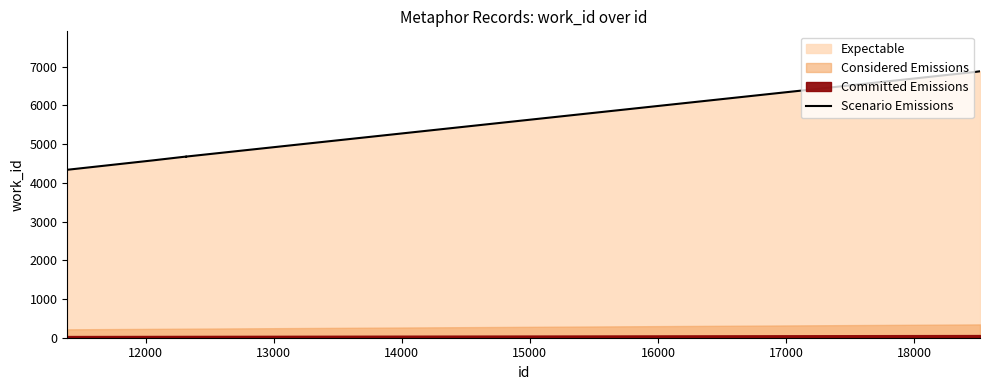

What is the maximum value for Scenario Emissions?

6883